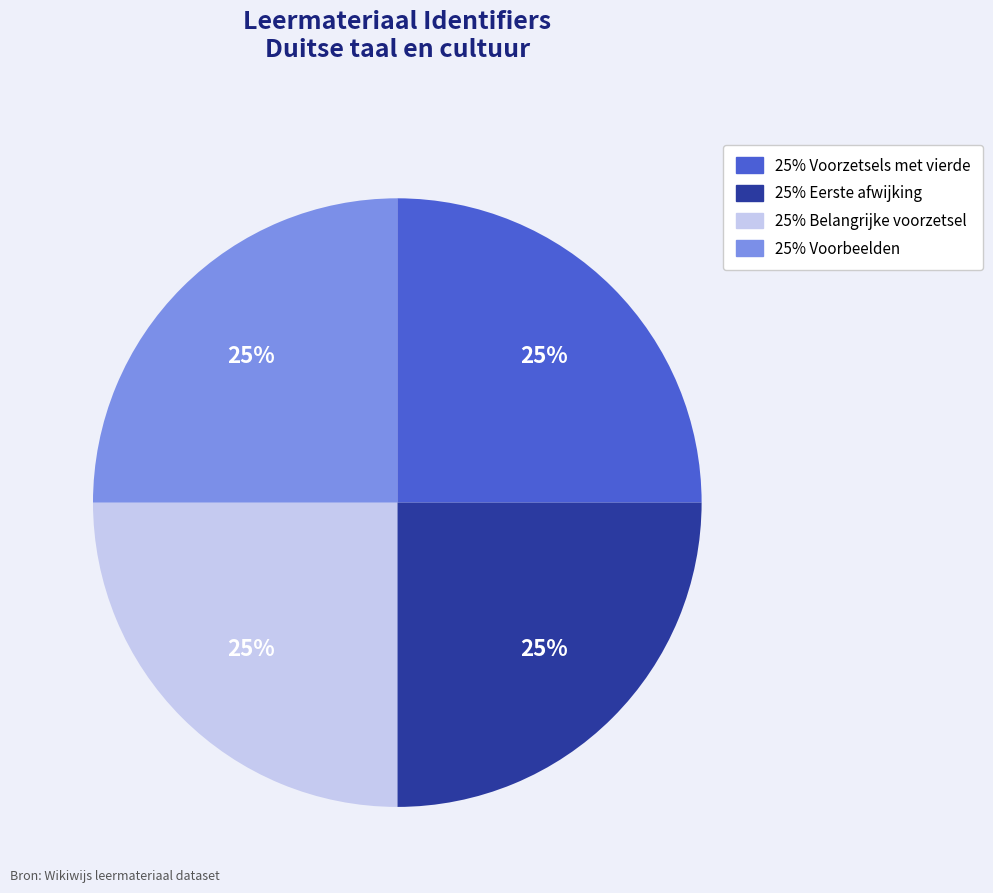

Is there a majority slice in this chart?

No